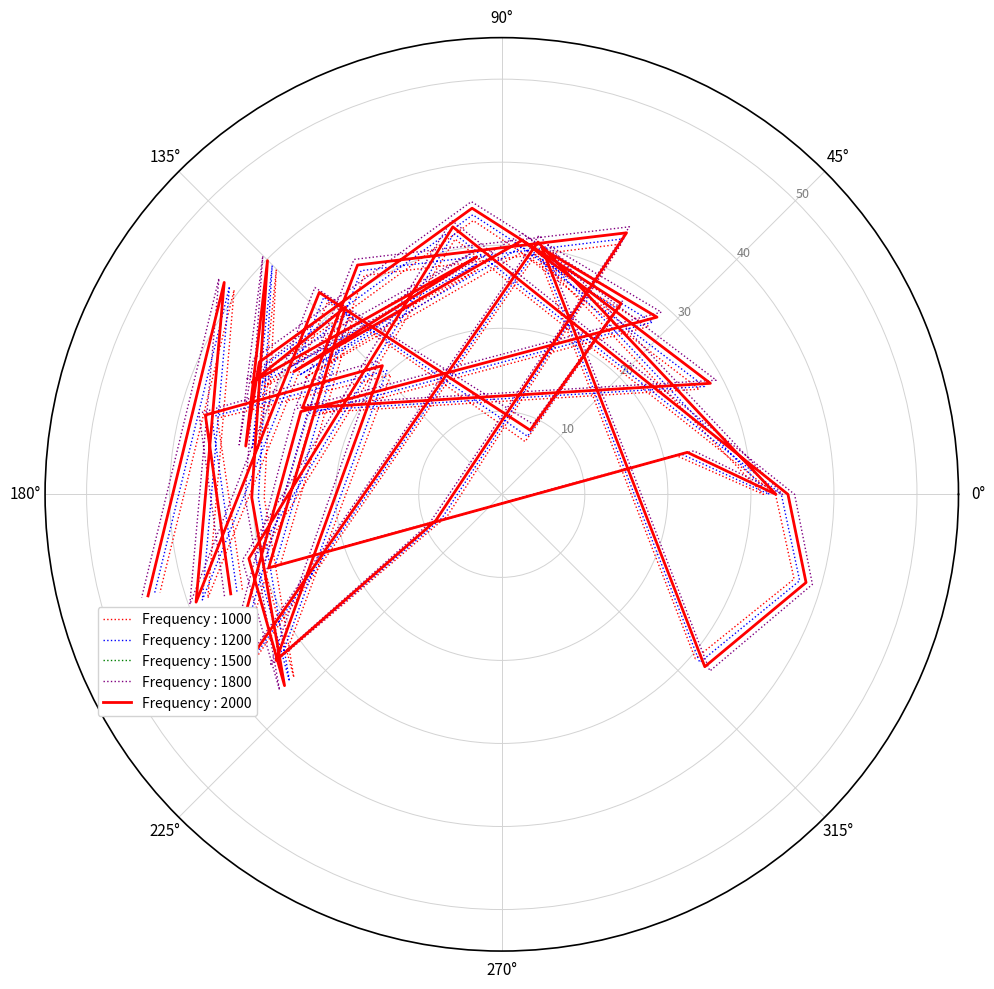

Does the chart display data point markers on the line(s)?

No